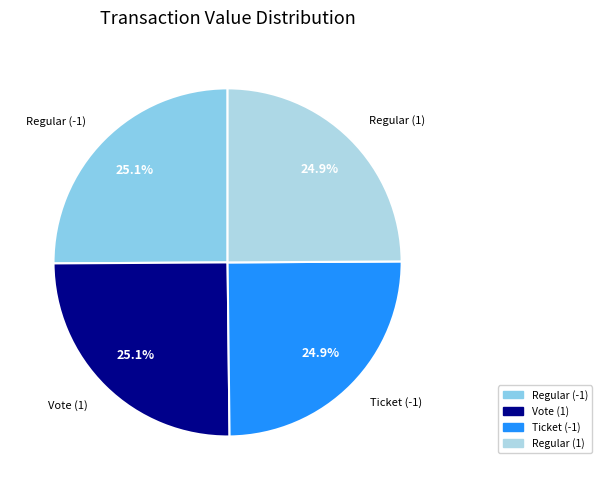

What percentage do Ticket (-1) and Vote (1) together represent?

50.0%